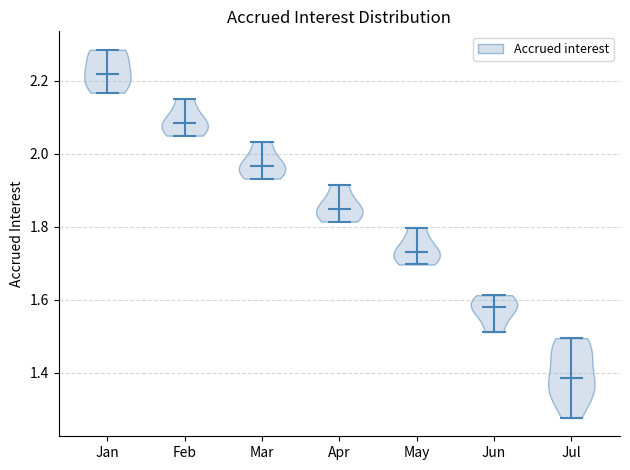

Reading left to right, read every violin against the y-axis: where its median line is, and the lowest and highest points it reaches. The values are not printed on the chart, so give them approximately, as read against the axis.

Jan: median line 2.22, lowest point 2.16, highest point 2.28
Feb: median line 2.08, lowest point 2.06, highest point 2.16
Mar: median line 1.96, lowest point 1.94, highest point 2.04
Apr: median line 1.84, lowest point 1.82, highest point 1.92
May: median line 1.74, lowest point 1.70, highest point 1.80
Jun: median line 1.58, lowest point 1.52, highest point 1.62
Jul: median line 1.38, lowest point 1.28, highest point 1.50